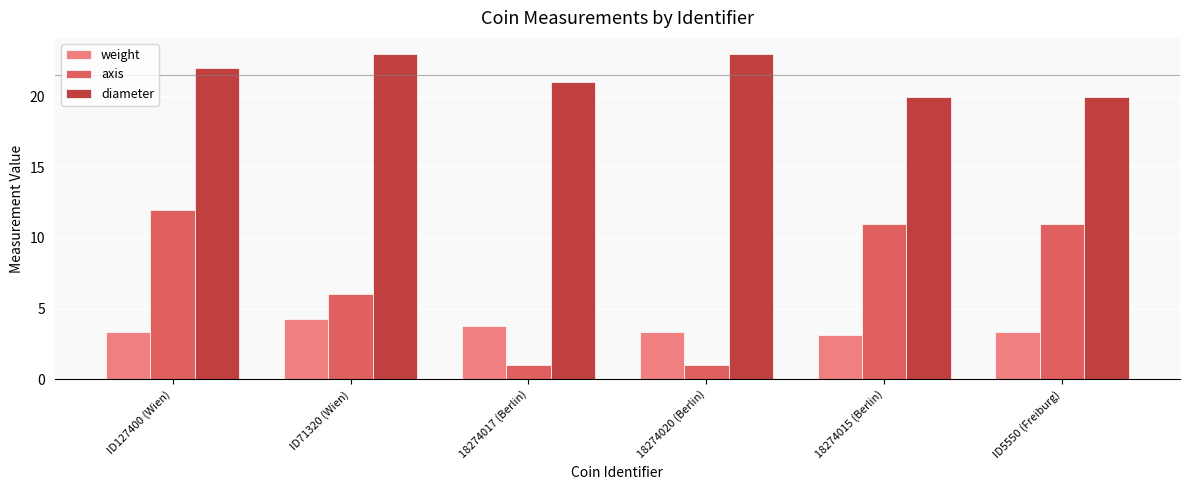

Count the diameter values in the range 20 to 23.

6